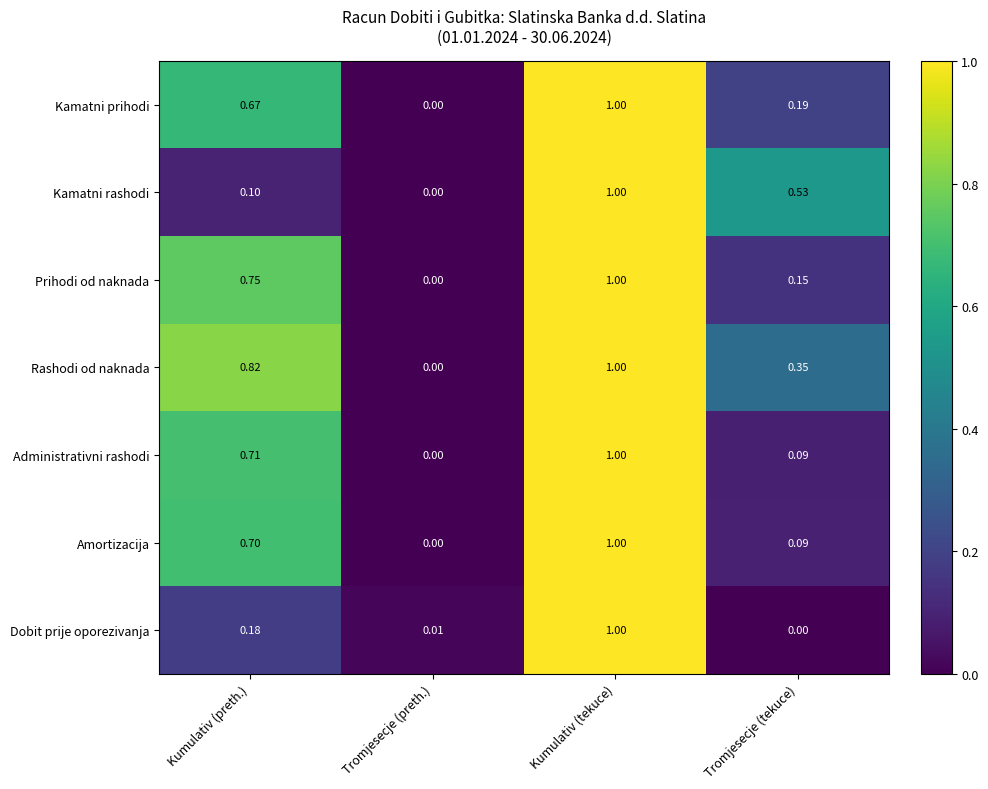

At which label does Kamatni prihodi reach its peak?

Kumulativ (tekuce)